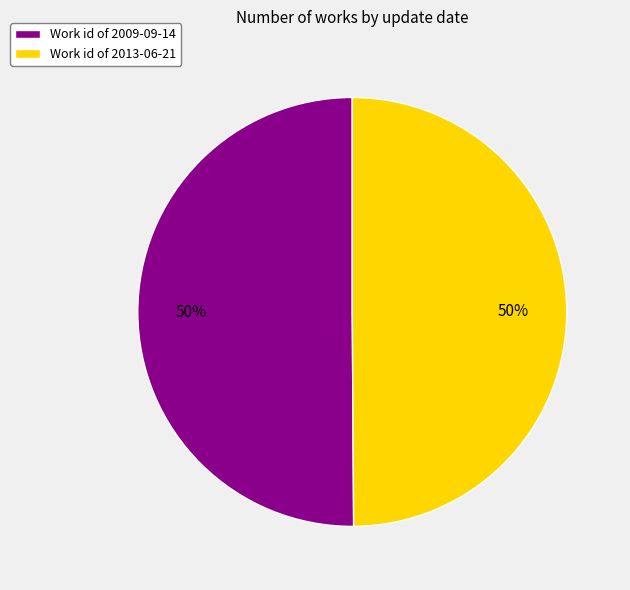

Count the number of slices in the pie.

2